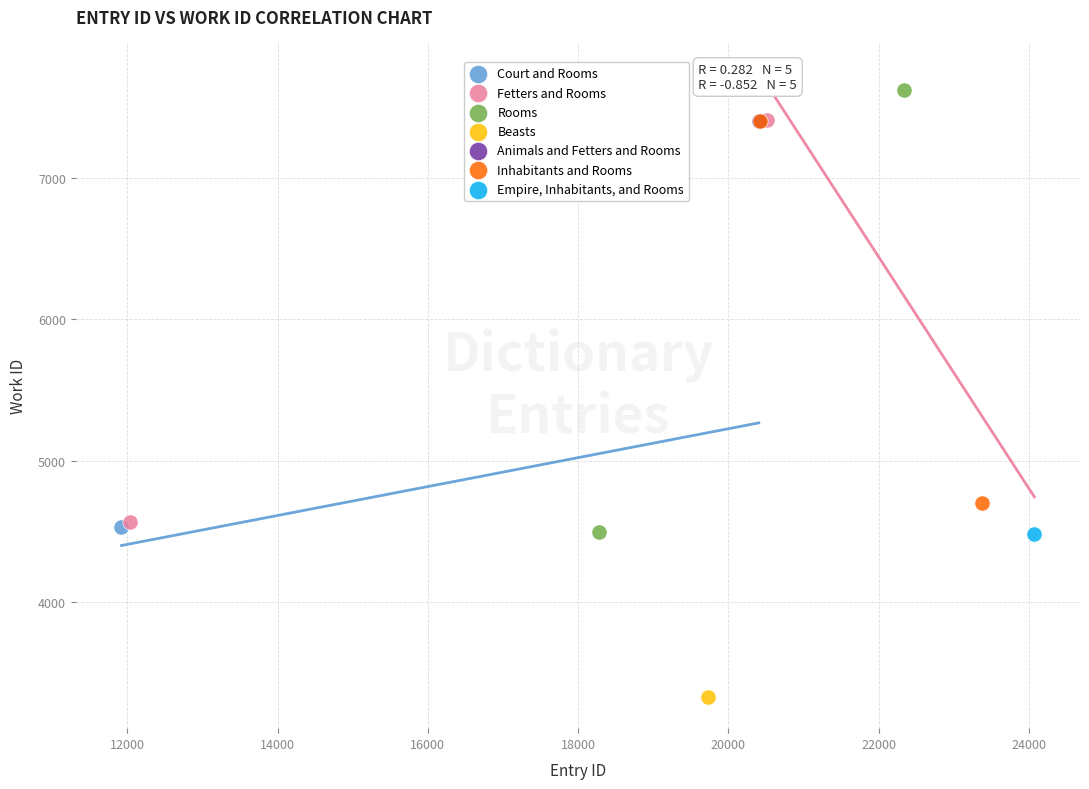

What are all the series names shown in the legend?

Court and Rooms, Fetters and Rooms, Rooms, Beasts, Animals and Fetters and Rooms, Inhabitants and Rooms, Empire, Inhabitants, and Rooms